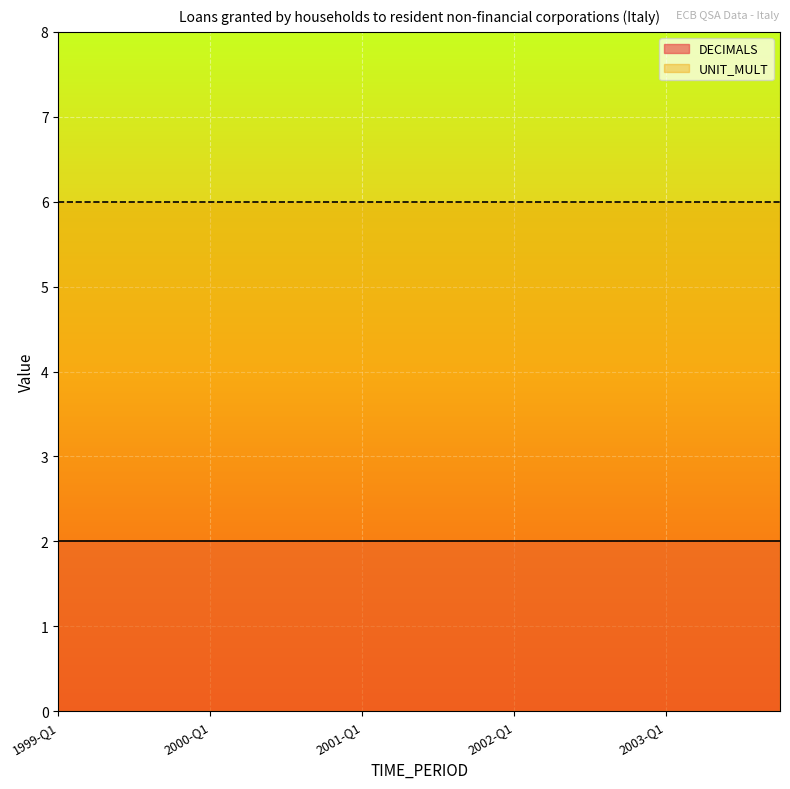

Rank the series at 2002-Q3 from highest to lowest value.

UNIT_MULT, DECIMALS